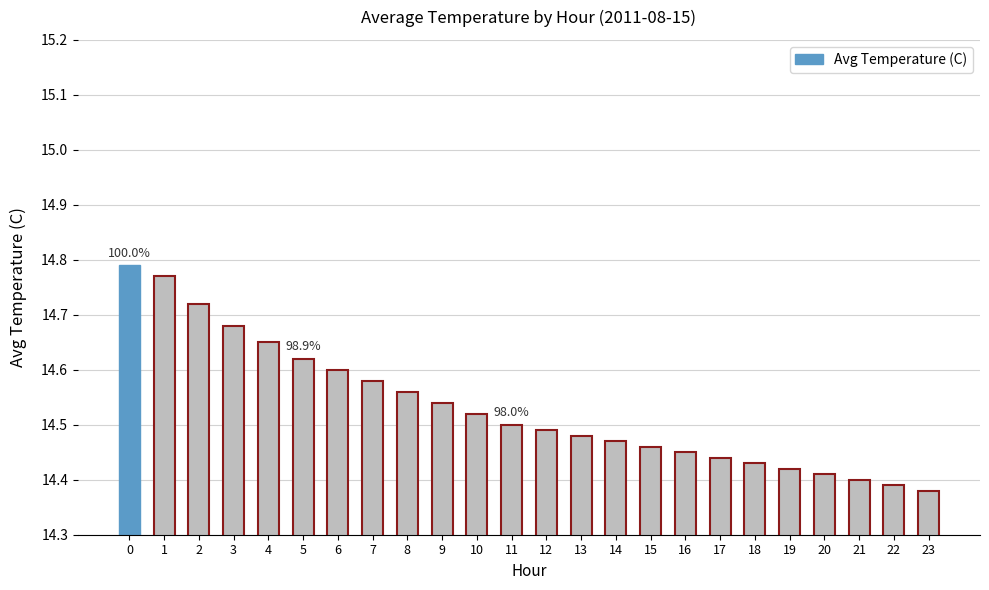

Rank the categories by value from lowest to highest.

23, 22, 21, 20, 19, 18, 17, 16, 15, 14, 13, 12, 11, 10, 9, 8, 7, 6, 5, 4, 3, 2, 1, 0